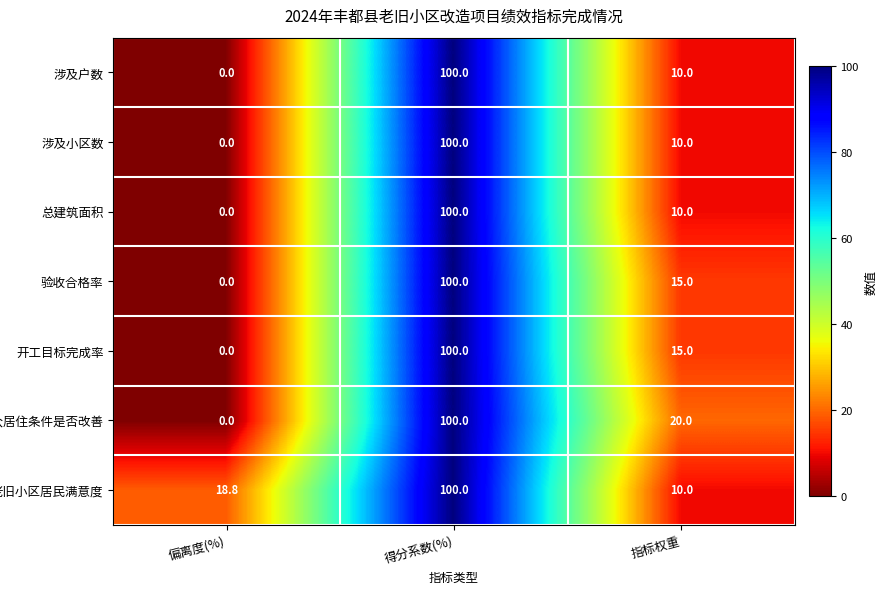

At which category does the chart reach its minimum across all series?

偏离度(%)